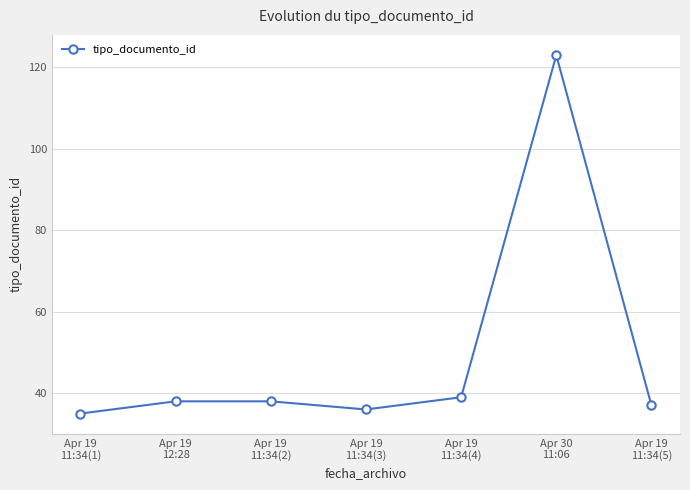

What is the value of the 6th point from the left?

123